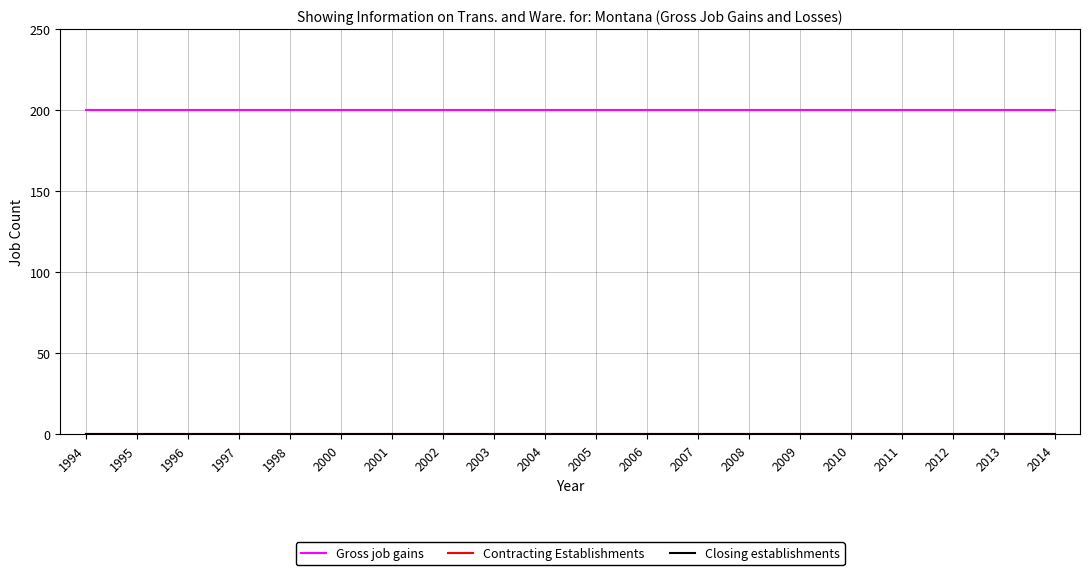

Is this an area chart (filled region under the line)?

No